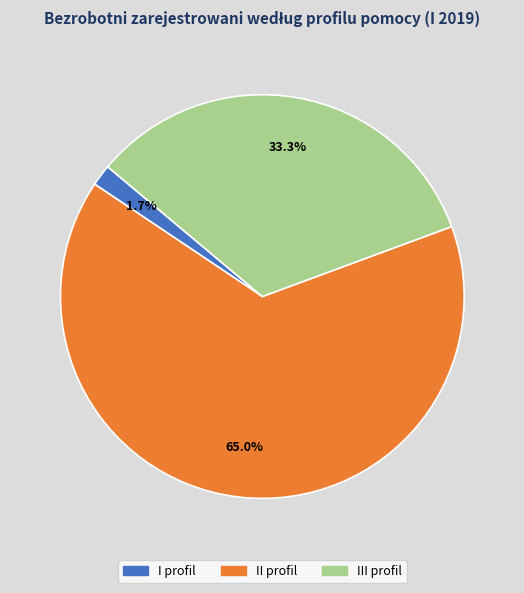

What percentage do II profil and I profil together represent?

66.7%